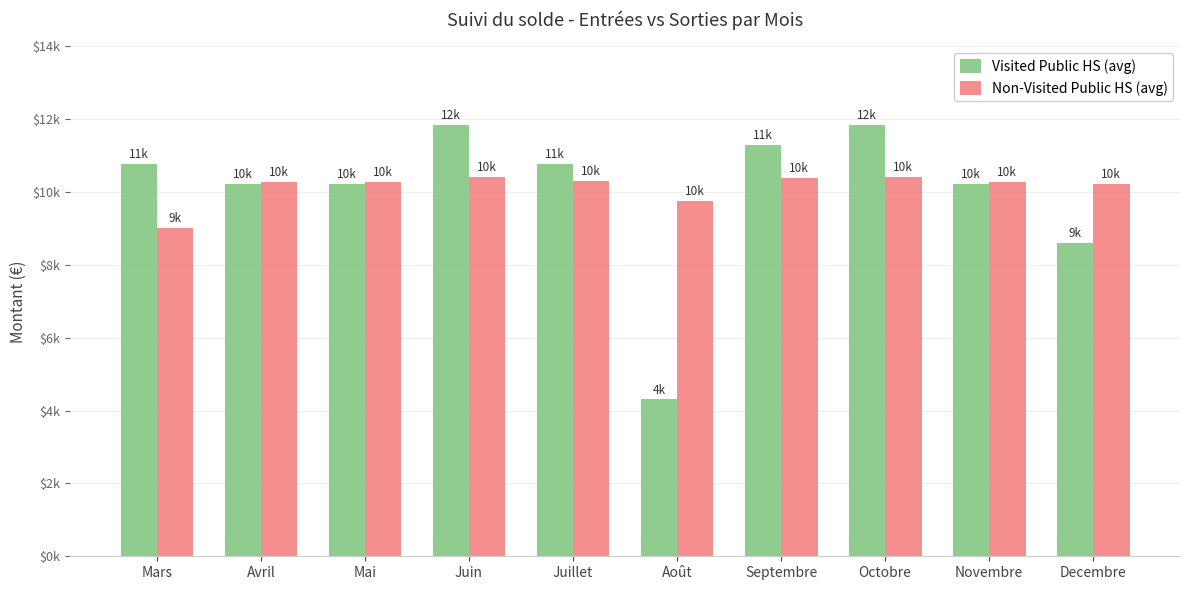

Reading left to right, extract all data points from this chart.

Visited Public HS (avg): 10764.0	10225.8	10225.8	11840.4	10764.0	4305.6	11302.2	11840.4	10225.8	8611.2
Non-Visited Public HS (avg): 9016.9	10269.4	10272.3	10414.5	10317.9	9753.9	10401.7	10411.9	10270.9	10220.8